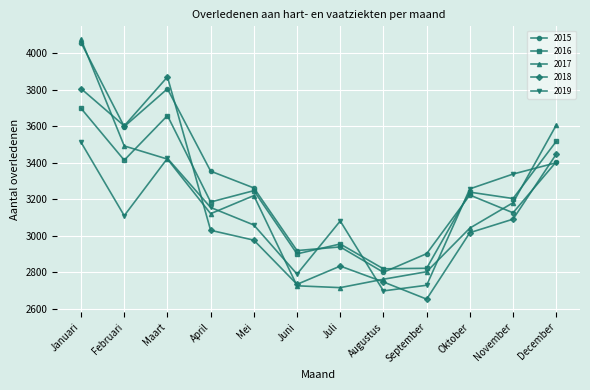

Count the number of categories in the chart.

12